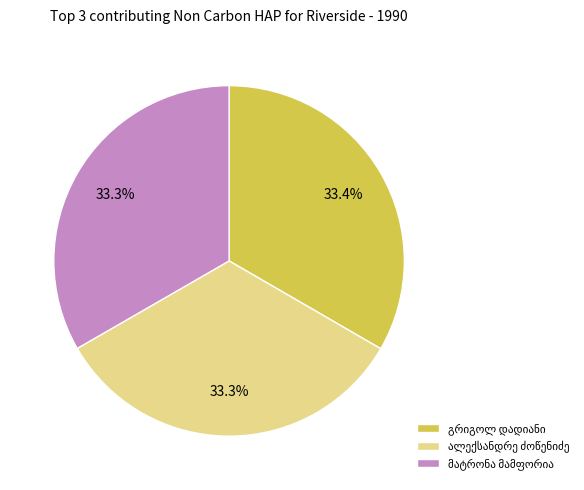

How many slices are in this pie chart?

3